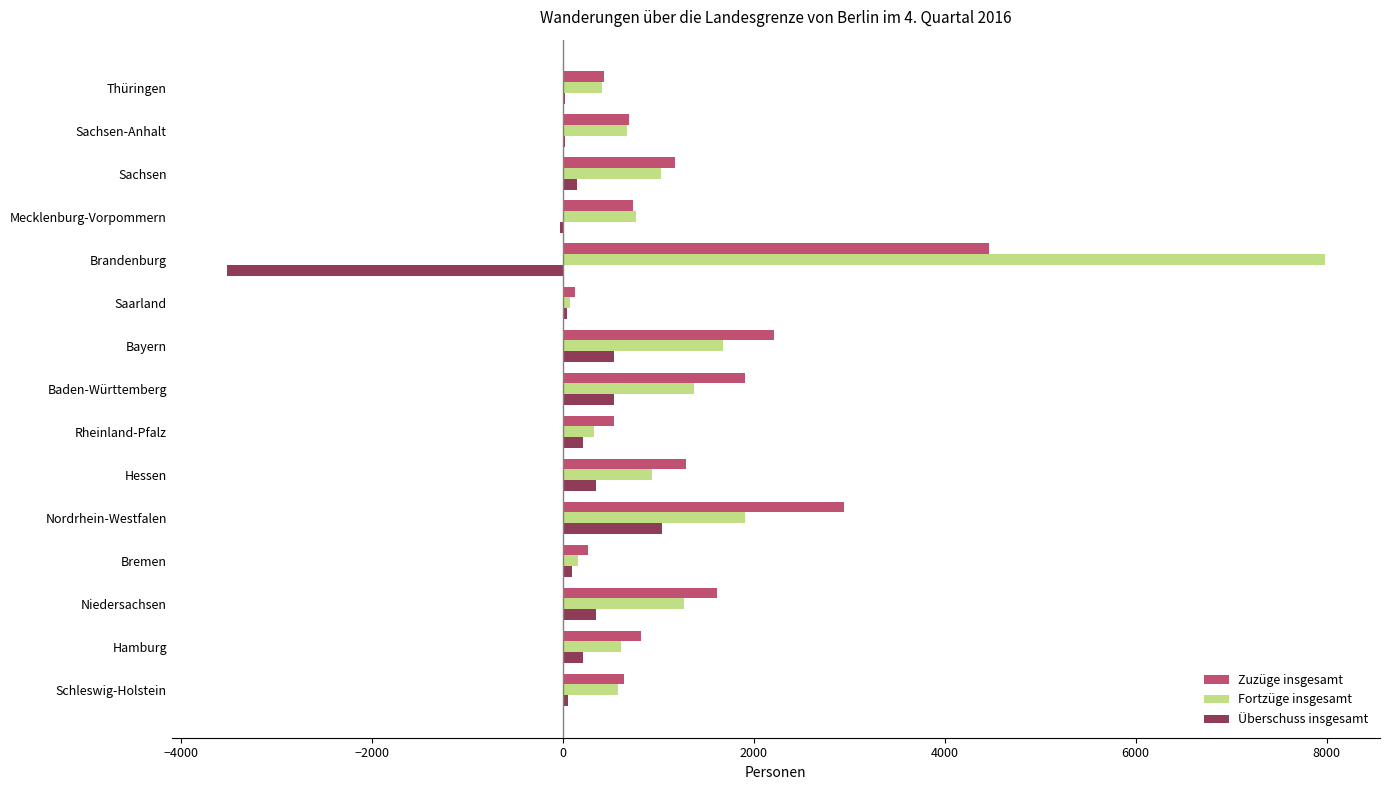

What is the highest value of the Überschuss insgesamt series?

1043